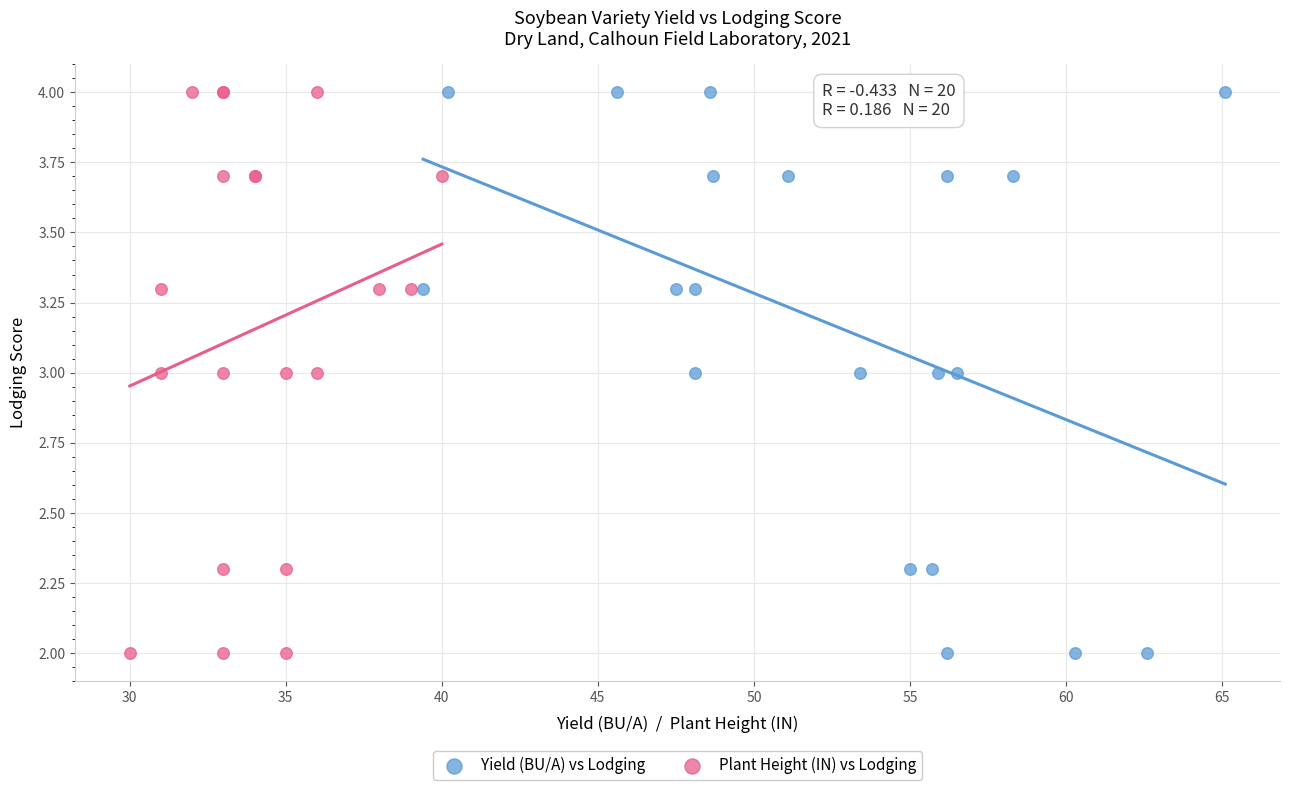

What are all the series names shown in the legend?

Yield (BU/A) vs Lodging, Plant Height (IN) vs Lodging